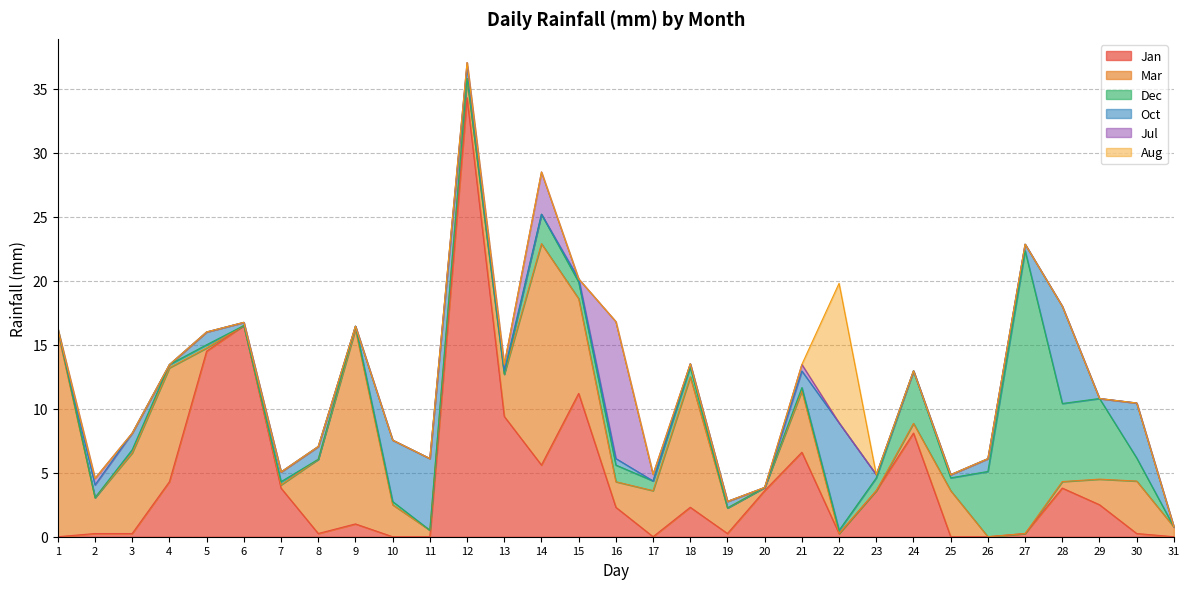

Reading left to right, transcribe all the data shown in this chart.

Jan: 0.0	0.2	0.2	4.3	14.5	16.5	3.8	0.2	1.0	0.0	0.0	34.3	9.4	5.6	11.2	2.3	0.0	2.3	0.2	3.6	6.6	0.2	3.6	8.1	0.0	0.0	0.2	3.8	2.5	0.2	0.0
Mar: 16.0	2.8	6.3	8.9	0.2	0.0	0.2	5.8	15.2	2.5	0.5	1.5	3.3	17.3	7.4	2.0	3.6	10.2	2.0	0.2	4.8	0.0	0.0	0.8	3.6	0.0	0.0	0.5	2.0	4.1	0.8
Dec: 0.2	0.0	0.2	0.2	0.2	0.0	0.2	0.0	0.2	0.2	0.0	0.0	0.0	2.3	1.3	1.3	0.8	0.8	0.0	0.0	0.2	0.2	1.0	4.1	1.0	5.1	22.1	6.1	6.3	1.8	0.0
Oct: 0.0	1.0	1.3	0.0	1.0	0.2	0.8	1.0	0.0	4.8	5.6	1.0	0.2	0.0	0.2	0.5	0.0	0.2	0.5	0.0	1.3	8.4	0.2	0.0	0.2	1.0	0.5	7.6	0.0	4.3	0.0
Jul: 0.0	0.5	0.0	0.0	0.0	0.0	0.0	0.0	0.0	0.0	0.0	0.2	0.5	3.3	0.0	10.7	0.5	0.0	0.0	0.0	0.5	0.0	0.0	0.0	0.0	0.0	0.0	0.0	0.0	0.0	0.0
Aug: 0.0	0.0	0.0	0.0	0.0	0.0	0.0	0.0	0.0	0.0	0.0	0.0	0.0	0.0	0.0	0.0	0.0	0.0	0.0	0.0	0.0	10.9	0.0	0.0	0.0	0.0	0.0	0.0	0.0	0.0	0.0